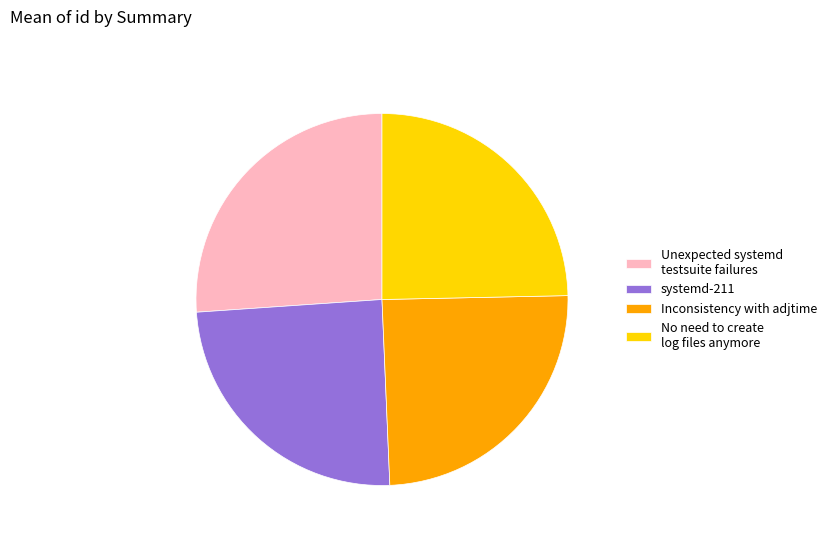

Is Unexpected systemd testsuite failures the majority of the pie?

No